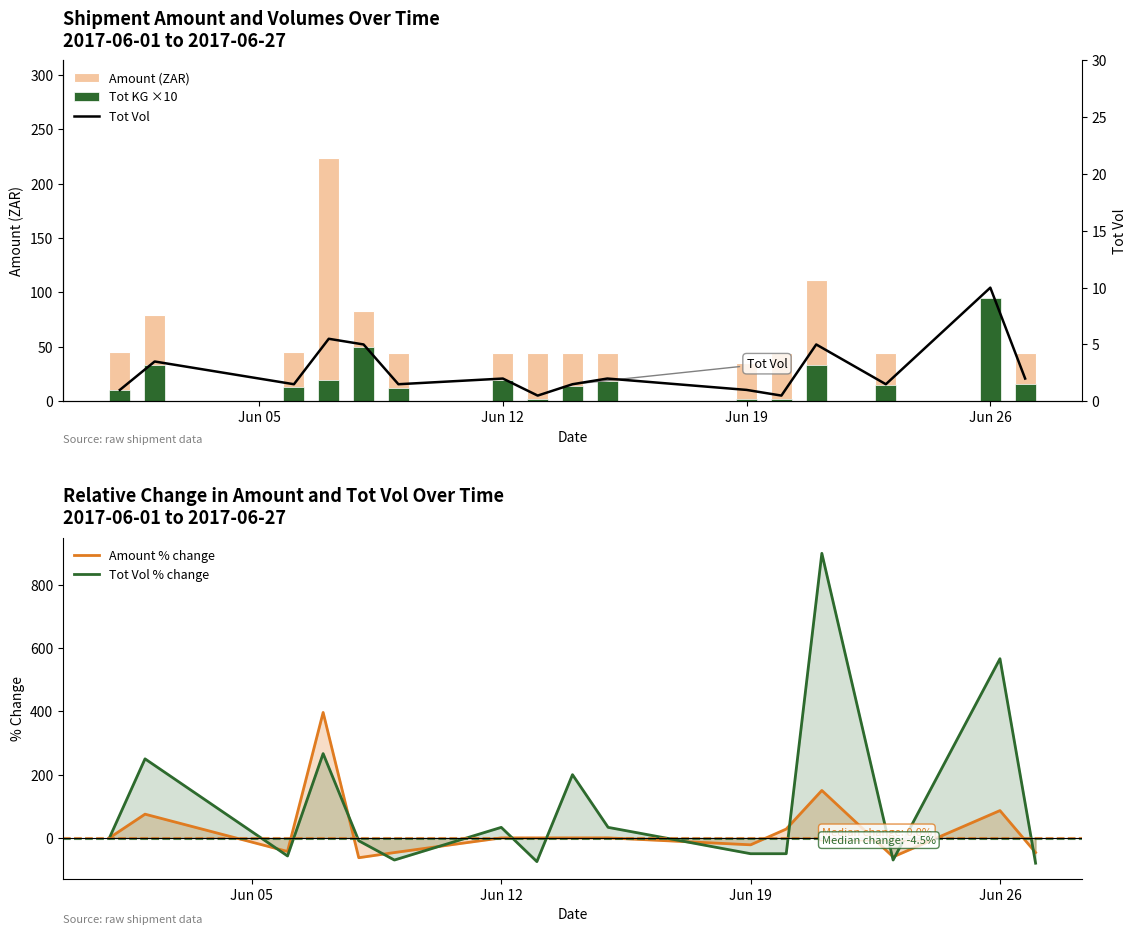

What is the lowest value of the Amount % change series?

-62.7